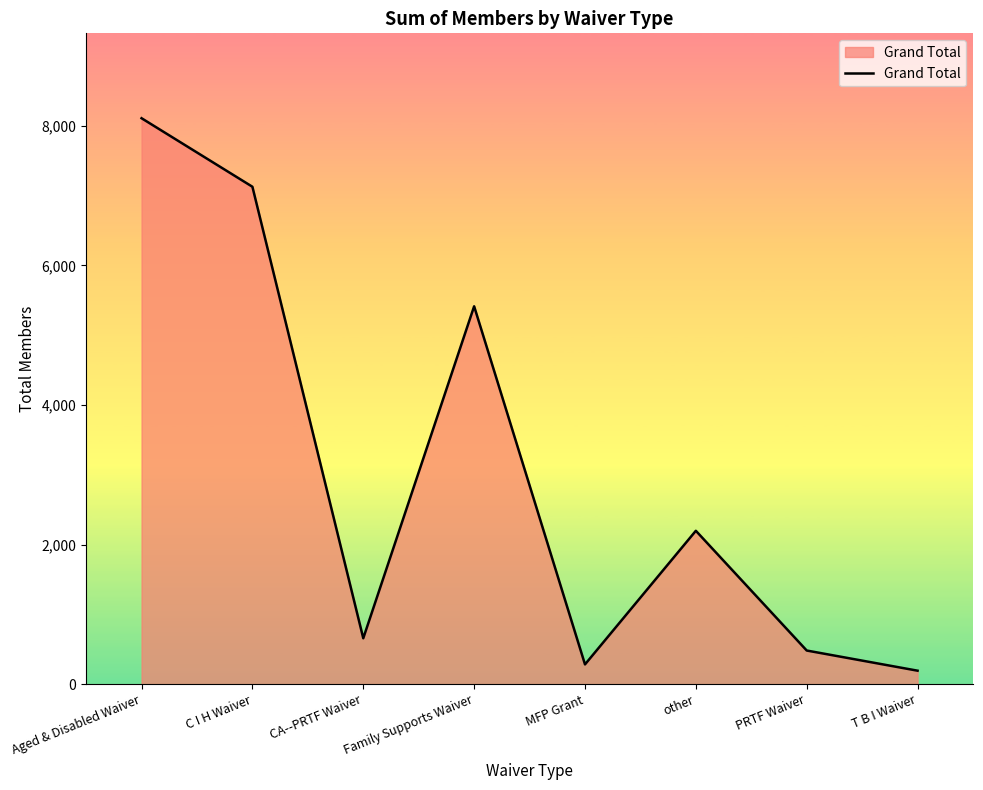

What is the difference between the values at CA--PRTF Waiver and MFP Grant?

375